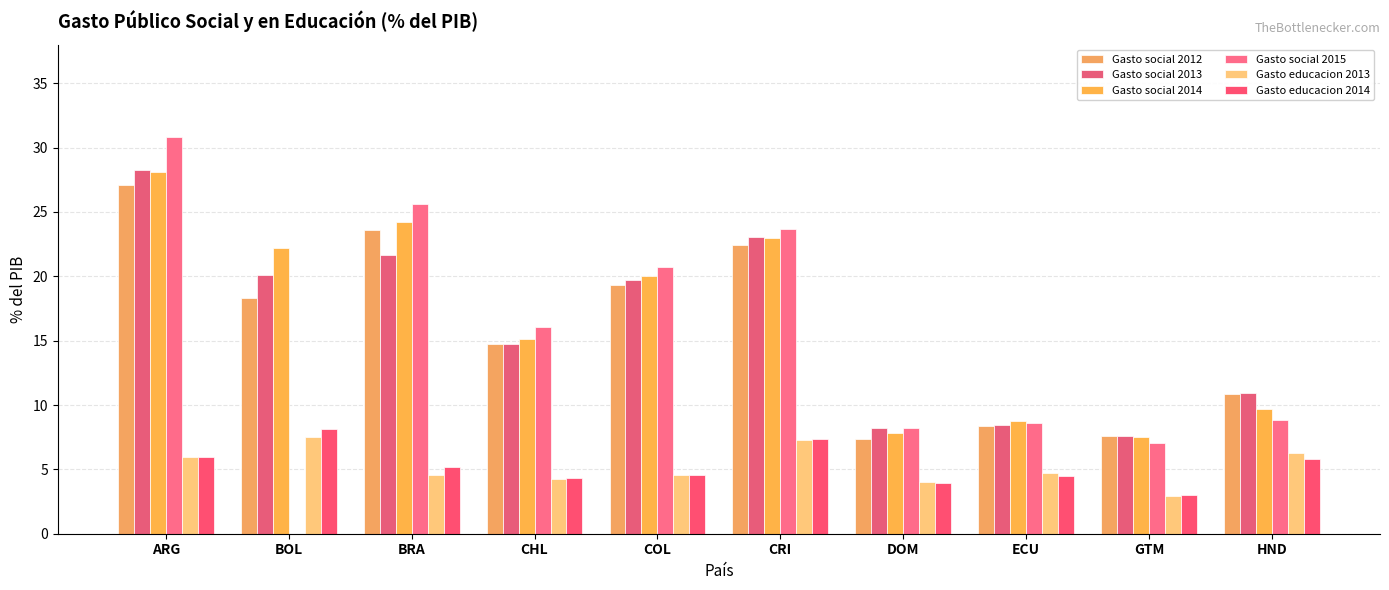

What is the sum of the Gasto social 2012 values at GTM and DOM?

14.9